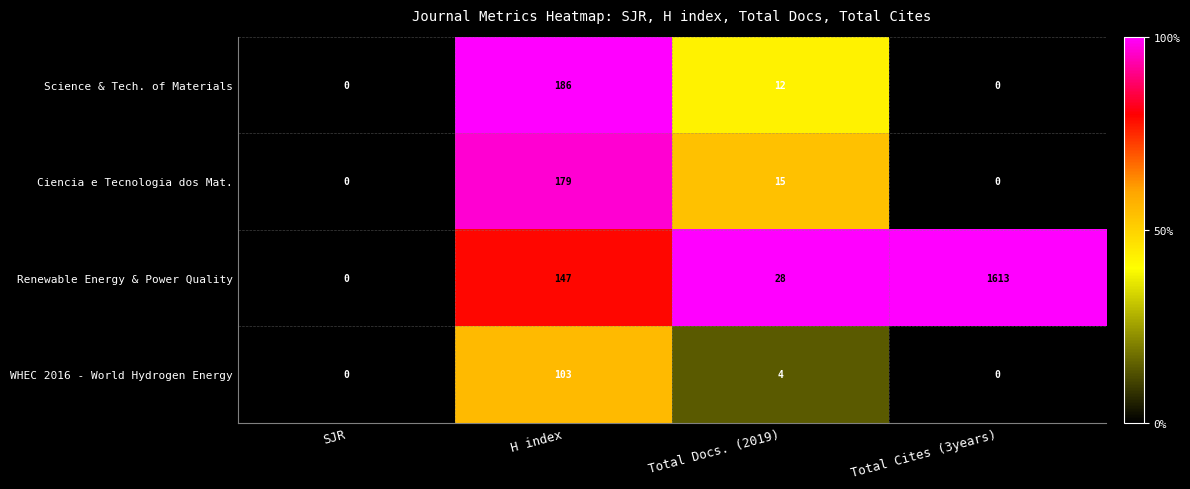

Is it true that Ciencia e Tecnologia dos Mat. equals 27 at Total Docs. (2019)?

False